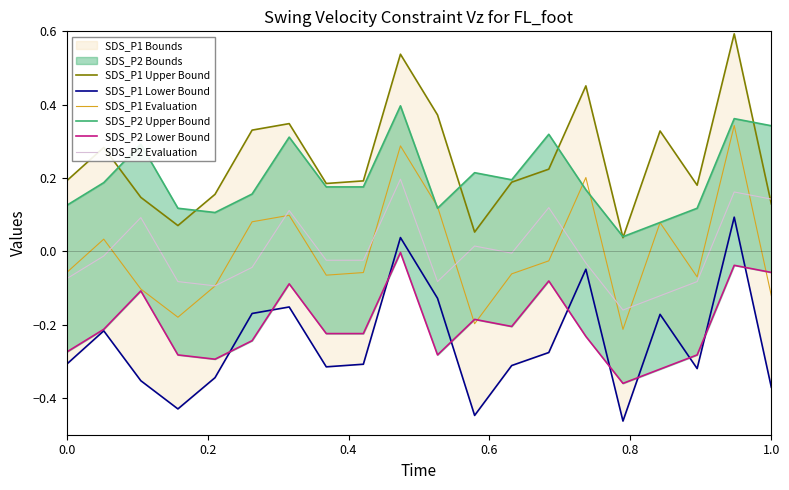

What is the spread (max minus min) of values at 0.2?

0.5